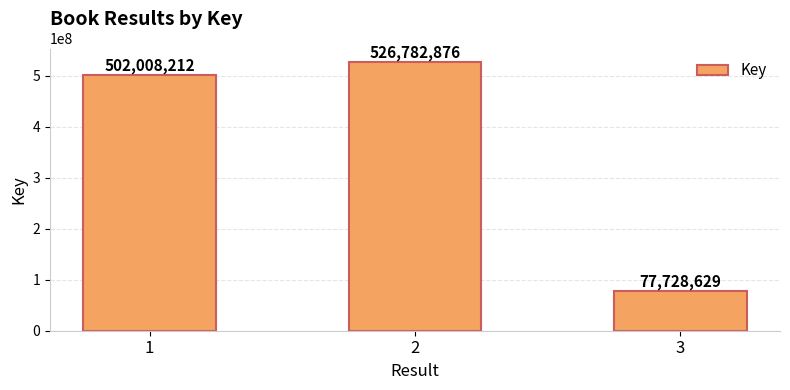

What is the sum of the values at 2 and 3?

604511505